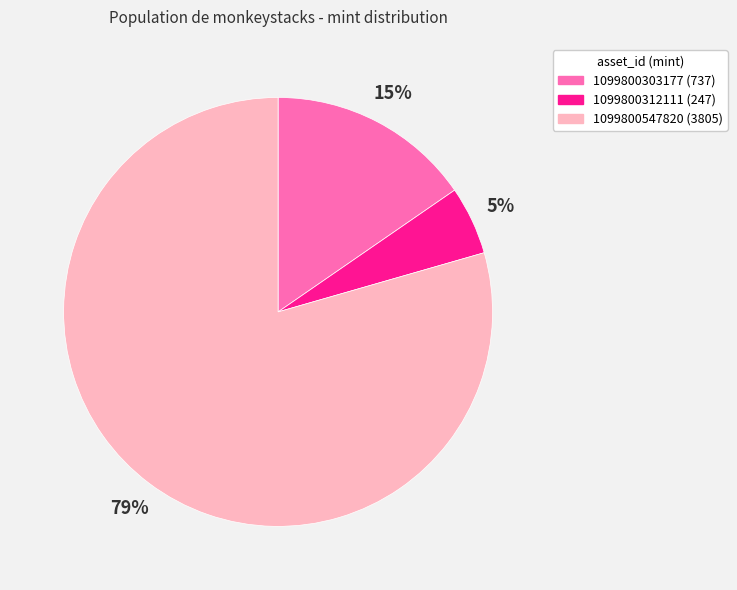

Is it true that 1099800312111 is 5% of the pie?

True